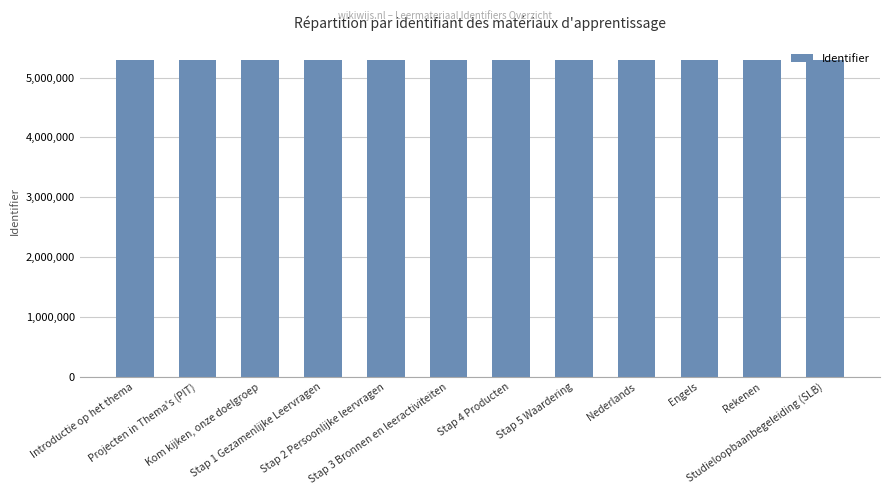

What is the average value?

5291972